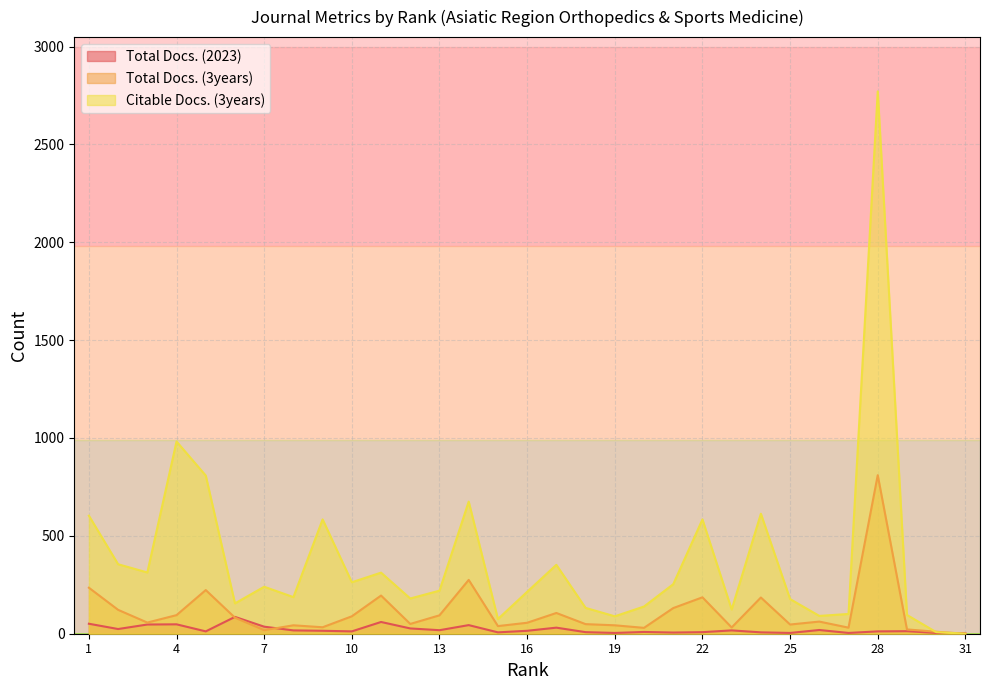

Rank the series by their average value, from highest to lowest.

Citable Docs. (3years), Total Docs. (3years), Total Docs. (2023)